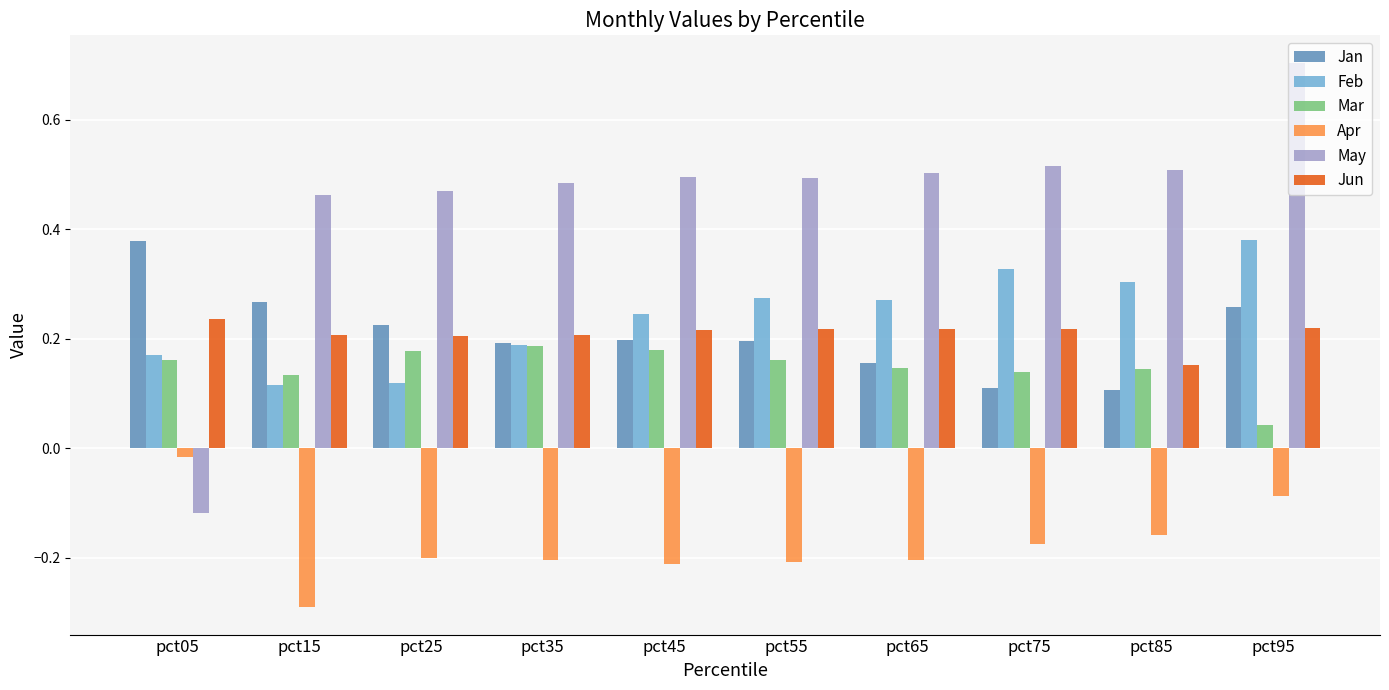

What is the difference between the highest and lowest values at pct15?

0.8